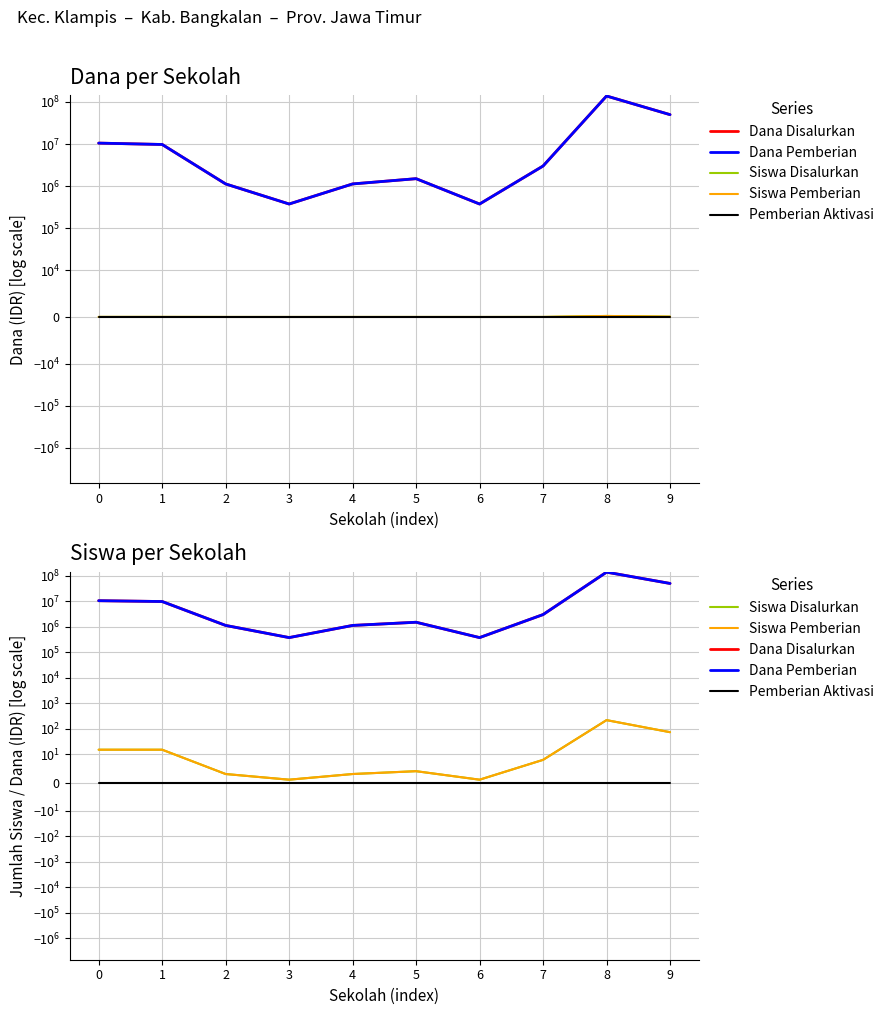

Reading left to right, extract all data points from this chart.

Dana Disalurkan: 0=10500000	1=9750000	2=1125000	3=375000	4=1125000	5=1500000	6=375000	7=3000000	8=138375000	9=49875000
Dana Pemberian: 0=10500000	1=9750000	2=1125000	3=375000	4=1125000	5=1500000	6=375000	7=3000000	8=138375000	9=49875000
Siswa Disalurkan: 0=15	1=15	2=3	3=1	4=3	5=4	6=1	7=8	8=217	9=73
Siswa Pemberian: 0=15	1=15	2=3	3=1	4=3	5=4	6=1	7=8	8=217	9=73
Pemberian Aktivasi: 0=0	1=0	2=0	3=0	4=0	5=0	6=0	7=0	8=0	9=0